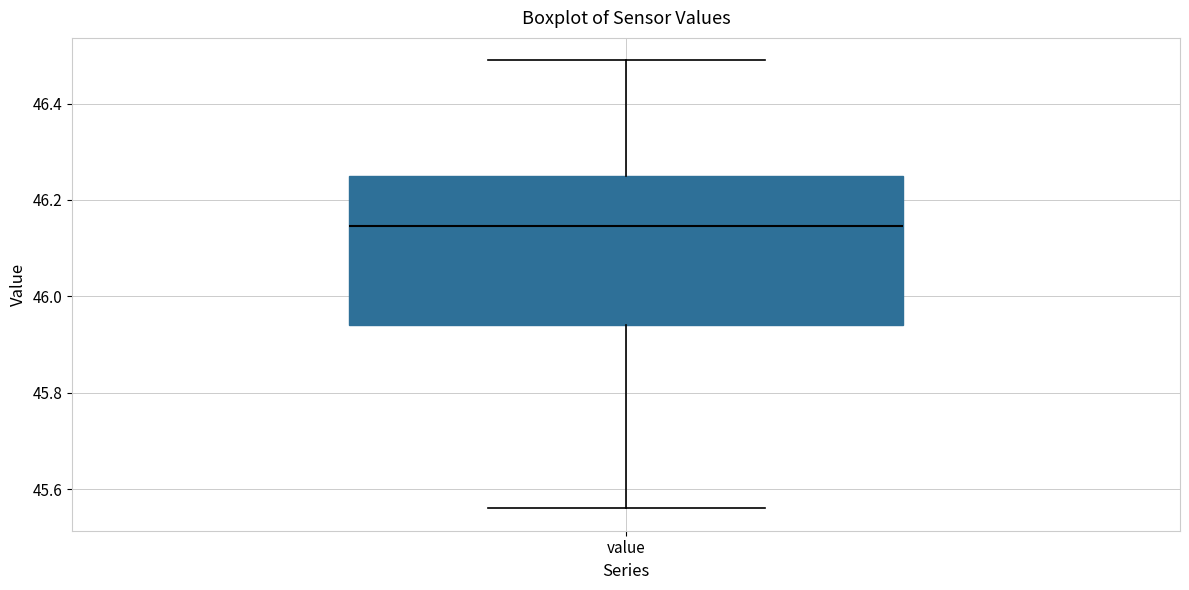

Where is the upper edge of the box for value on the y-axis? The values are not printed on the chart, so give them approximately, as read against the axis.

46.26